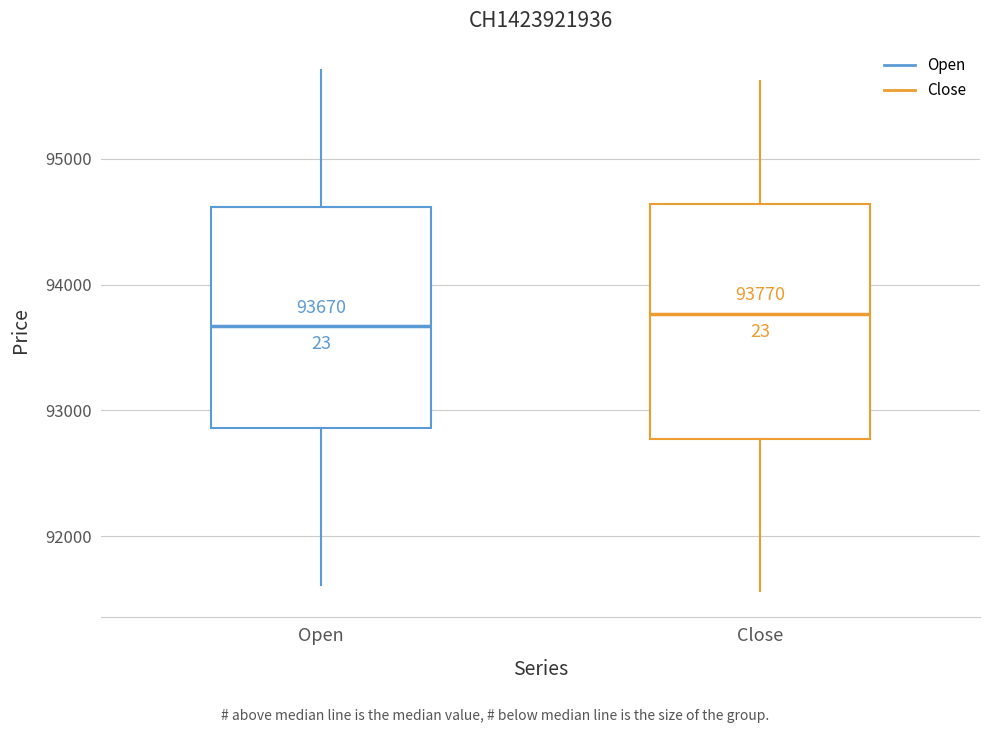

Which box's median line is the highest?

Close